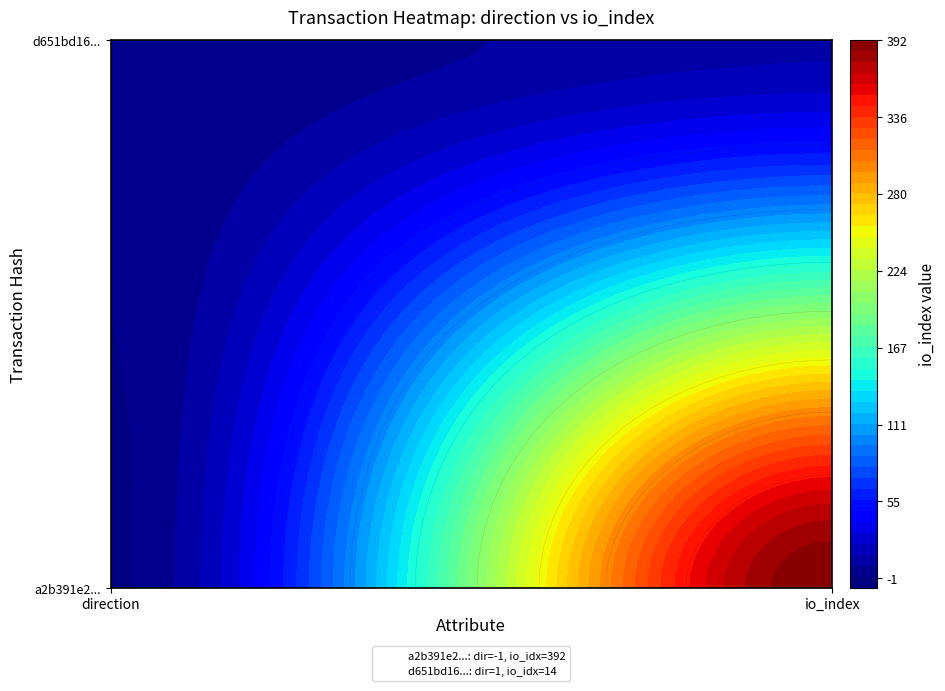

What is the total value across all series at 1?

406